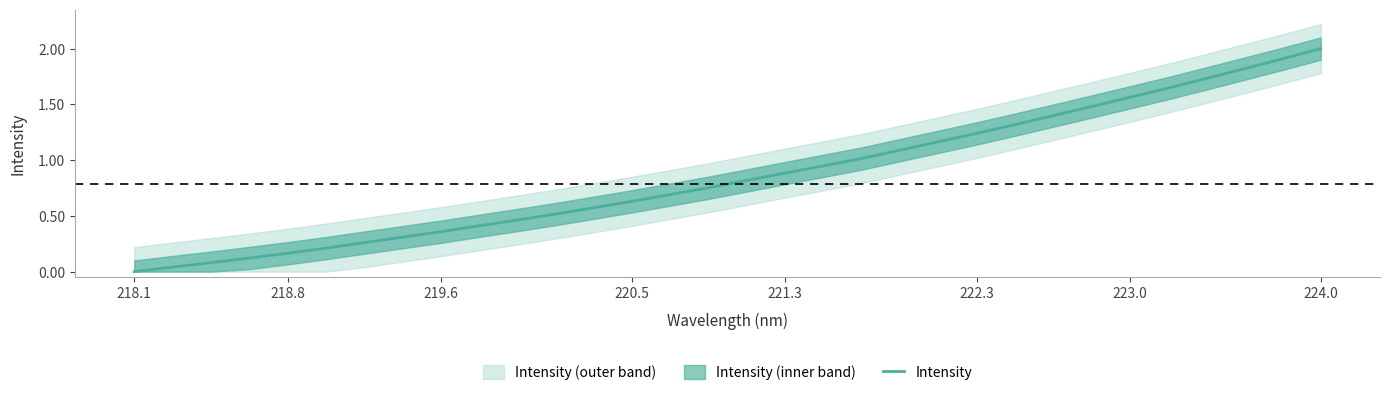

How many data points are above 0?

31